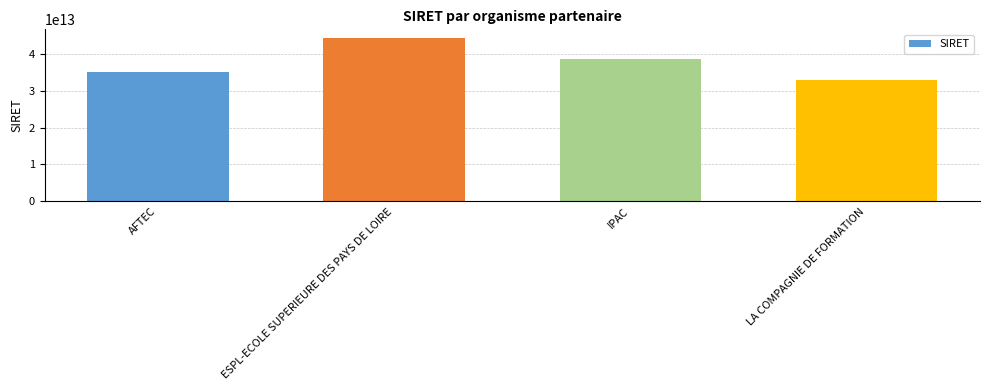

List the labels in order of value, smallest first.

LA COMPAGNIE DE FORMATION, AFTEC, IPAC, ESPL-ECOLE SUPERIEURE DES PAYS DE LOIRE